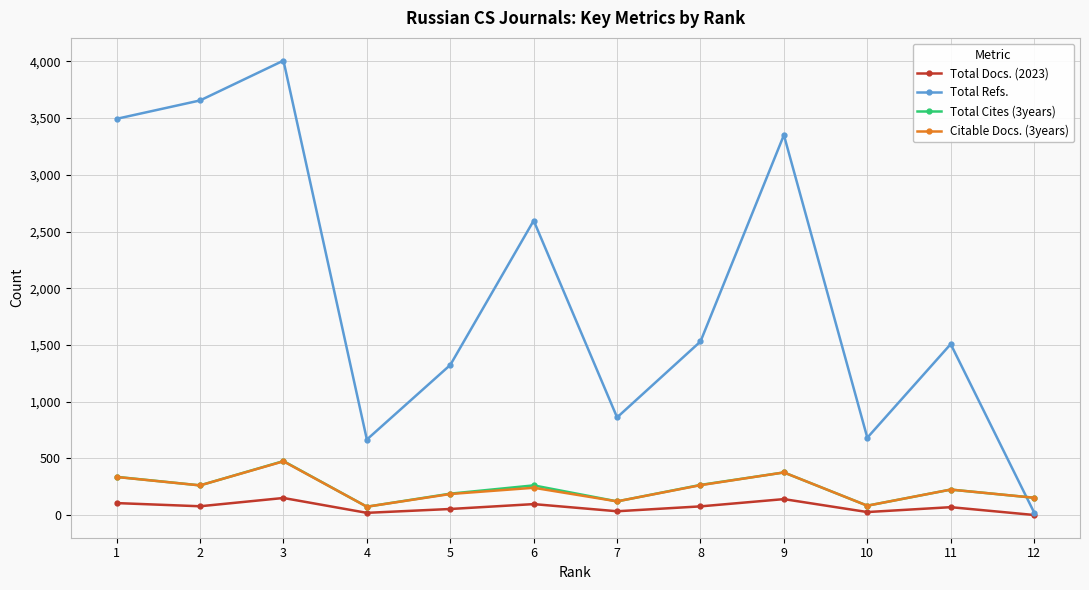

How many lines are shown in the chart?

4